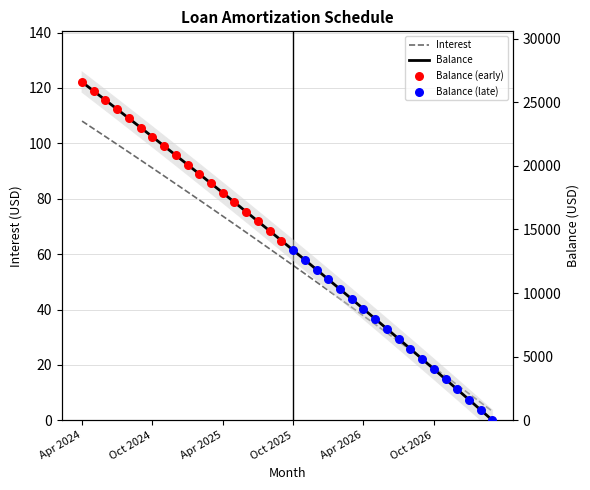

The Interest series shows 153.2 at Oct 2024. True or false?

False